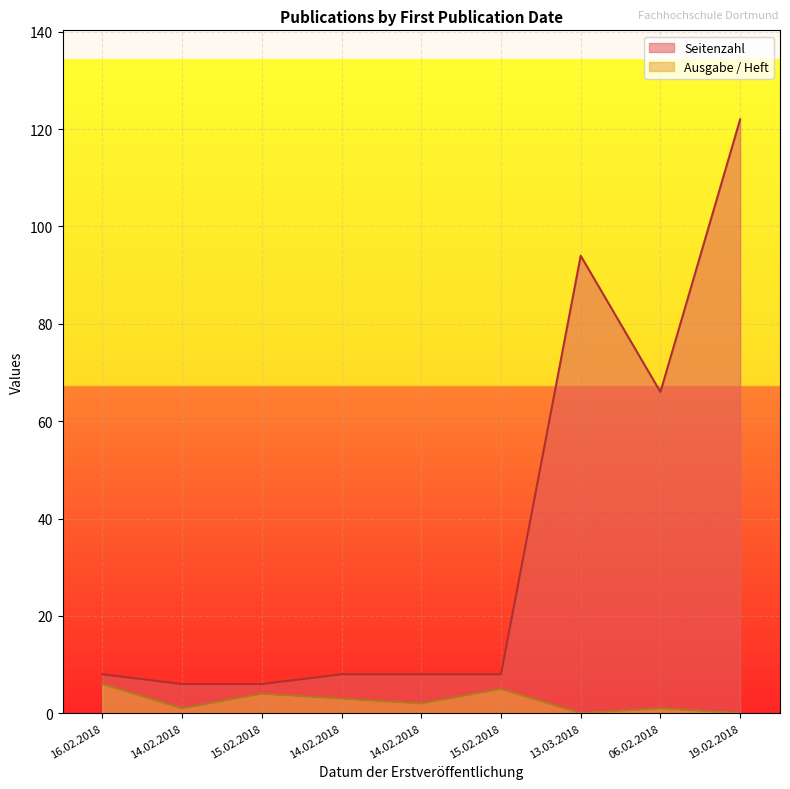

True or false: Ausgabe / Heft and Seitenzahl cross at least once.

False